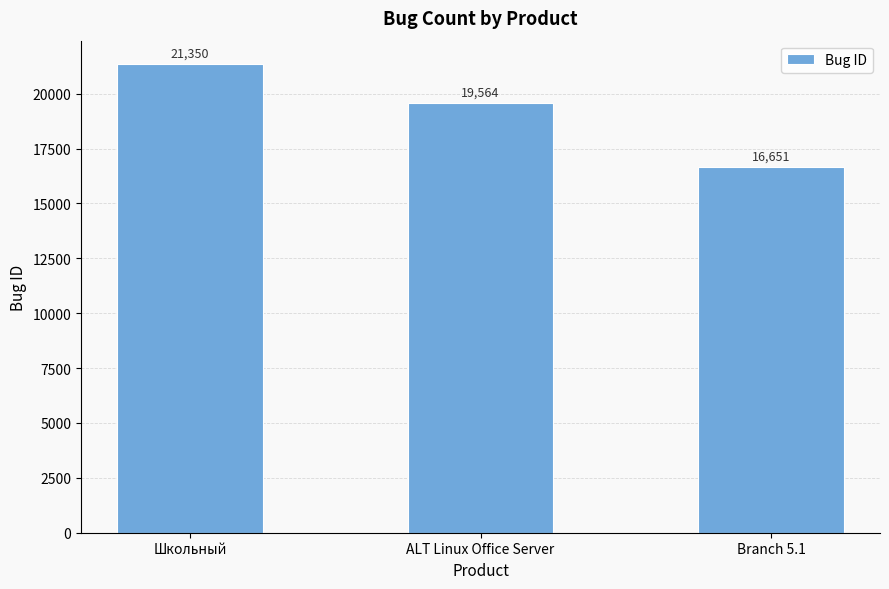

What position from the right is Branch 5.1?

1